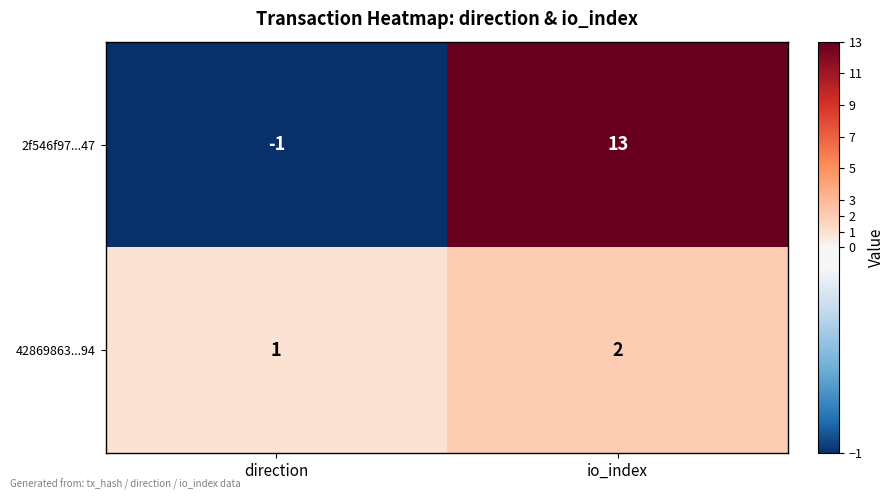

What is the sum of all 2f546f97...47 values?

12